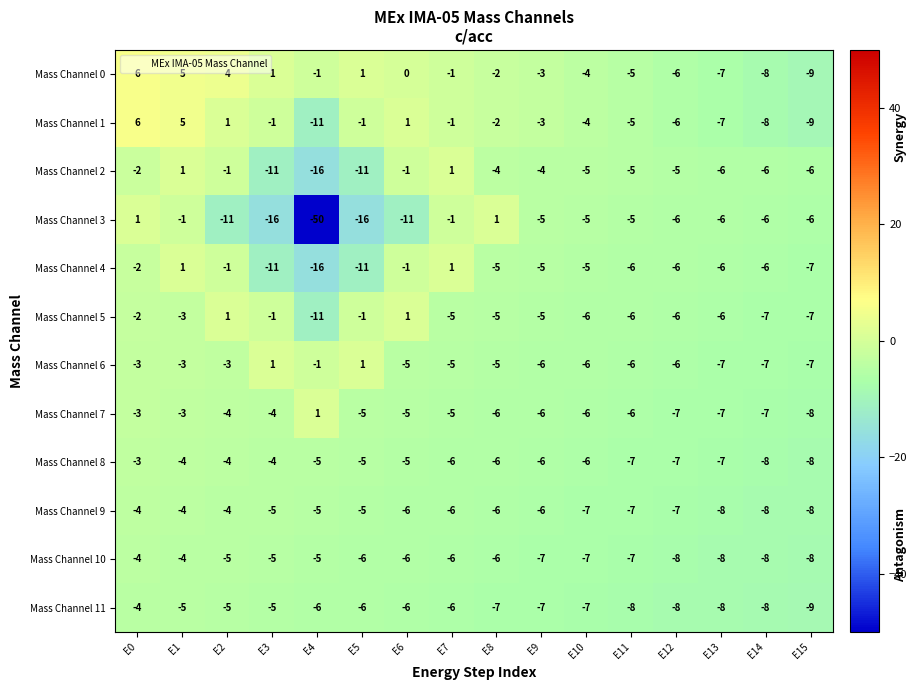

At which category does the chart reach its peak across all series?

E0